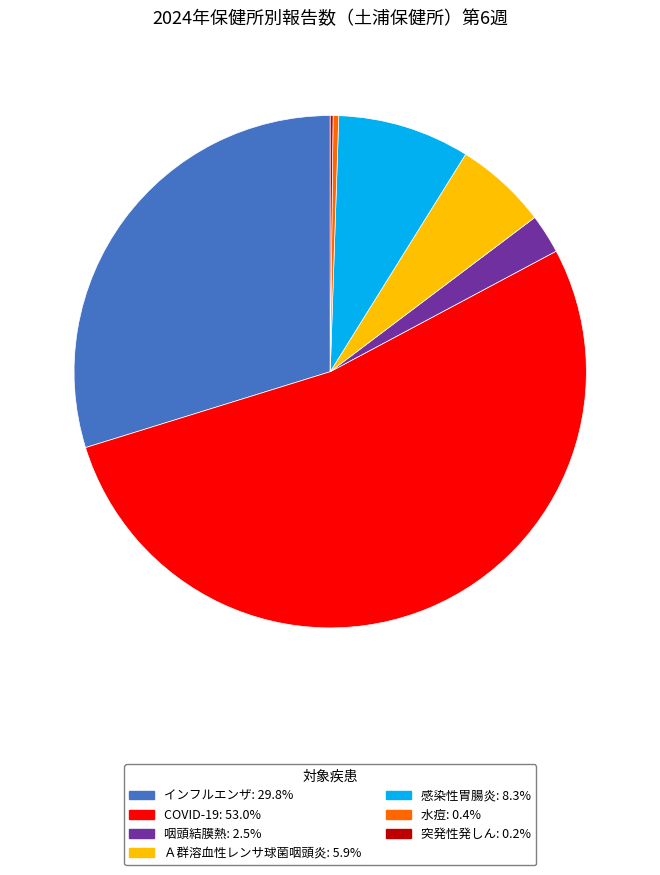

Is there a majority slice in this chart?

Yes